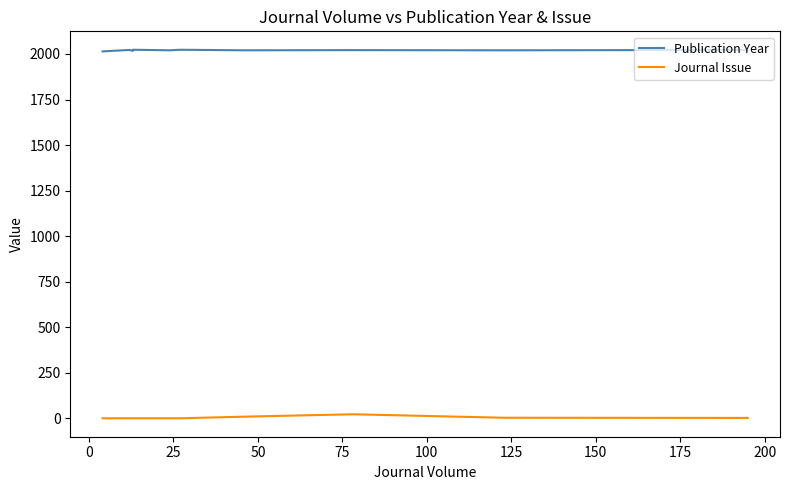

What is the difference between the maximum and second lowest values in the Journal Issue series?

22